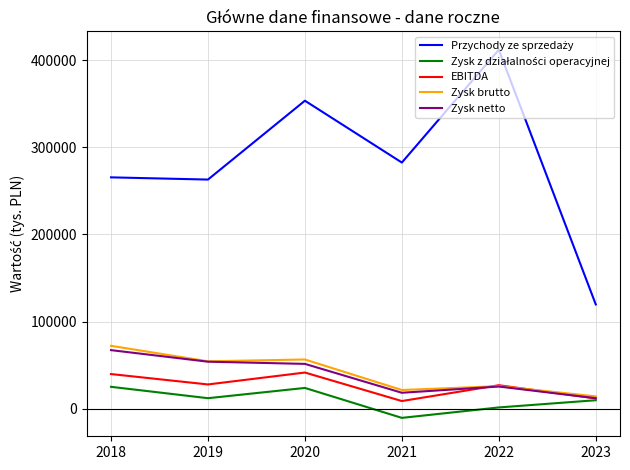

Which label corresponds to the smallest value in the chart?

2021